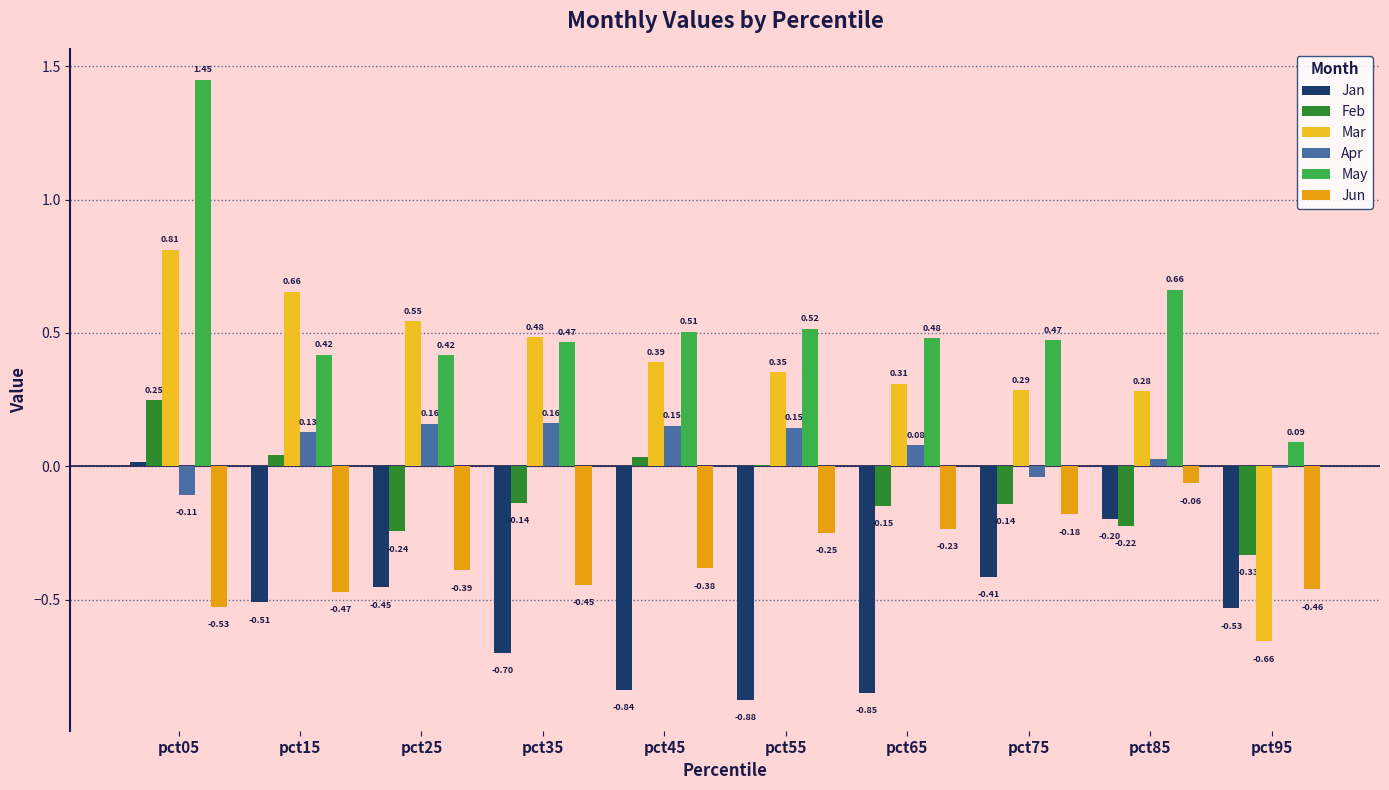

Are the bars grouped side by side (vs. stacked)?

Yes